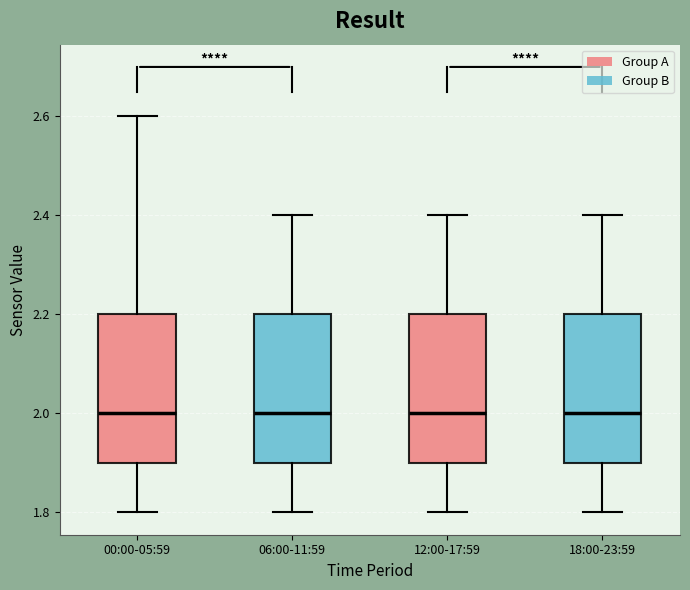

Reading left to right, read every box against the y-axis: the position of its median line, the range the box covers, and the ends of its whiskers. The values are not printed on the chart, so give them approximately, as read against the axis.

00:00-05:59: median 2.0, box 1.9 to 2.2, whiskers 1.8 to 2.6
06:00-11:59: median 2.0, box 1.9 to 2.2, whiskers 1.8 to 2.4
12:00-17:59: median 2.0, box 1.9 to 2.2, whiskers 1.8 to 2.4
18:00-23:59: median 2.0, box 1.9 to 2.2, whiskers 1.8 to 2.4